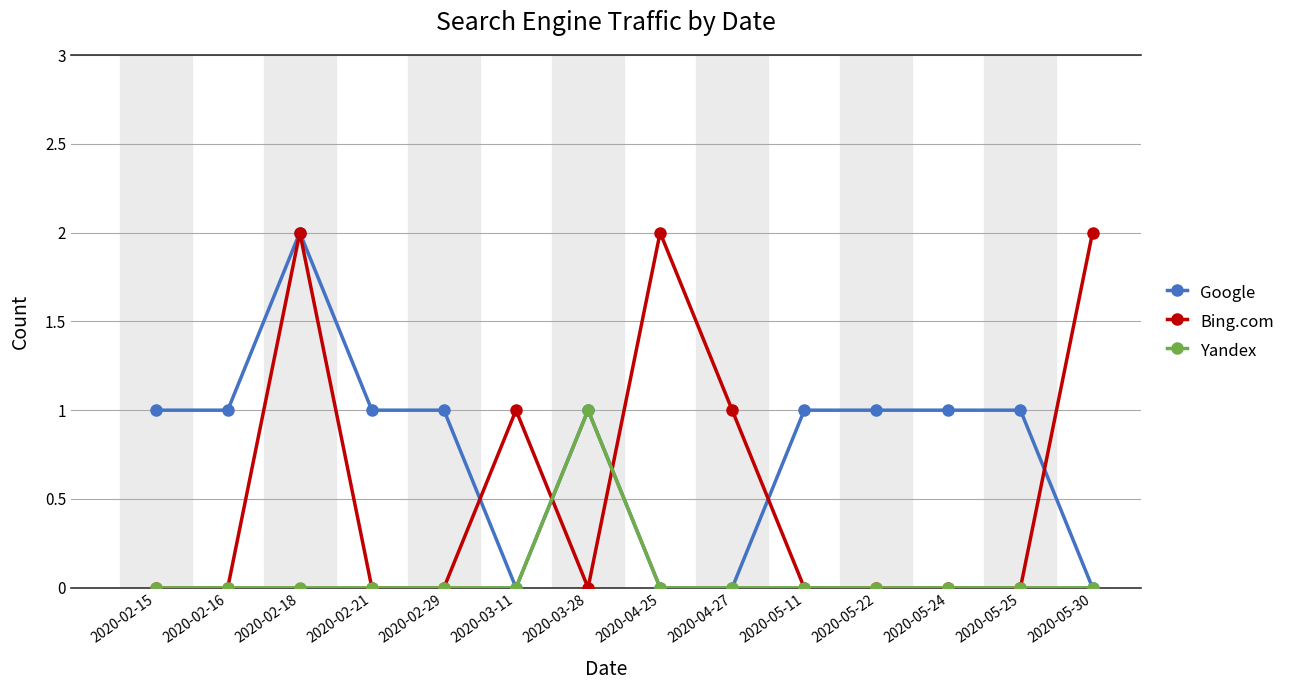

Which category has the highest value in the Google series?

2020-02-18